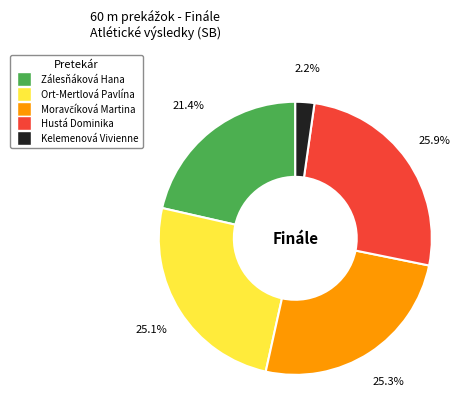

Which category has the biggest portion of the pie?

Hustá Dominika